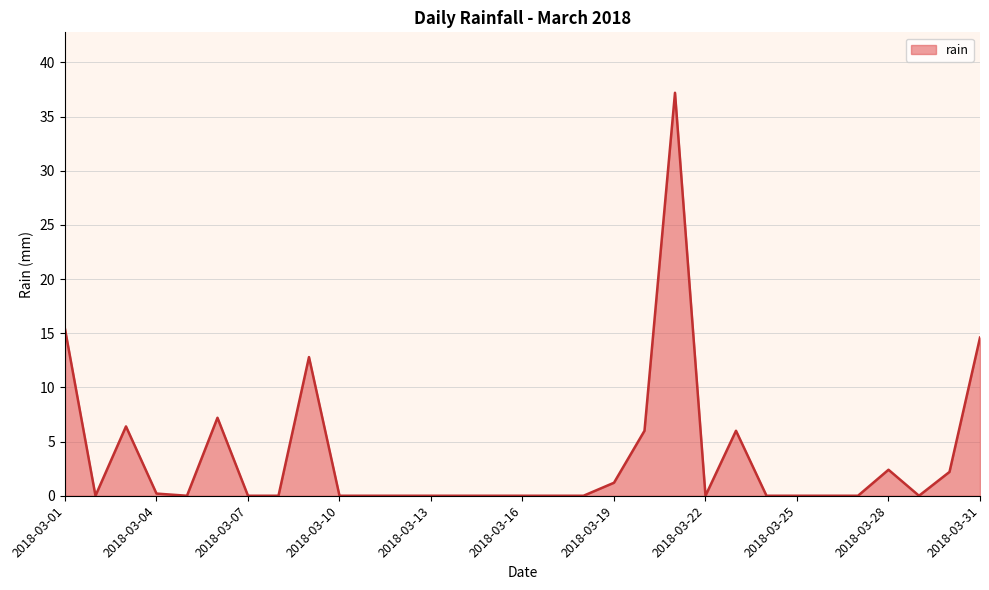

What is the maximum value shown in the chart?

37.2